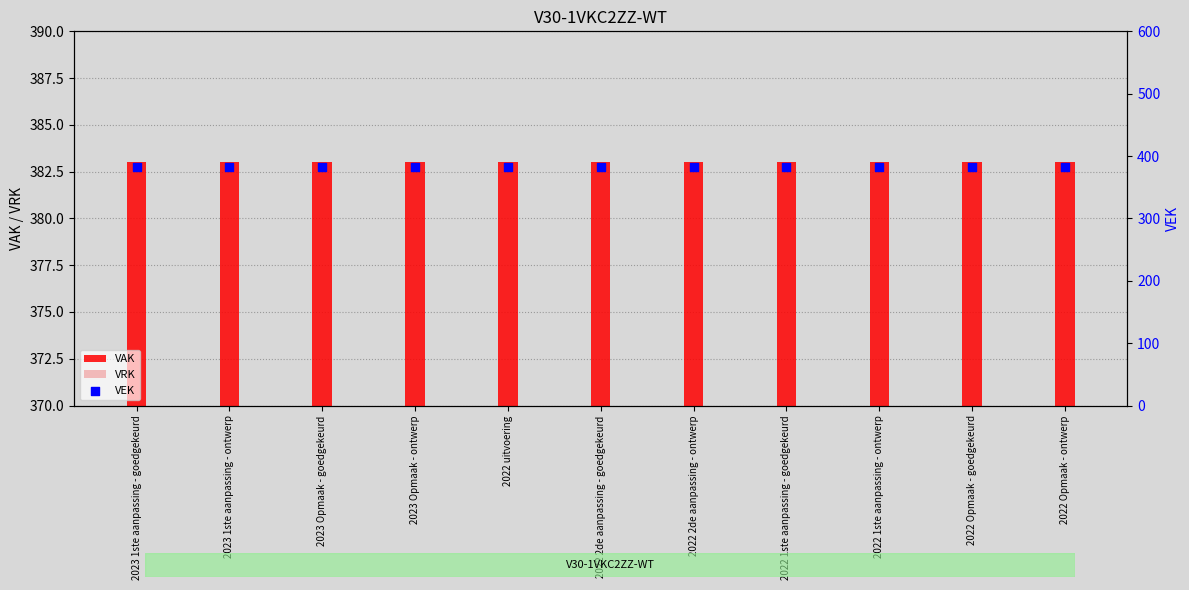

Which series has the largest Y range (max minus min)?

VAK